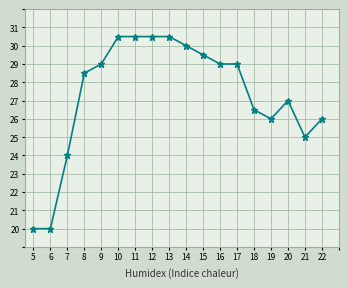

Between 7 and 13, which is larger?

13